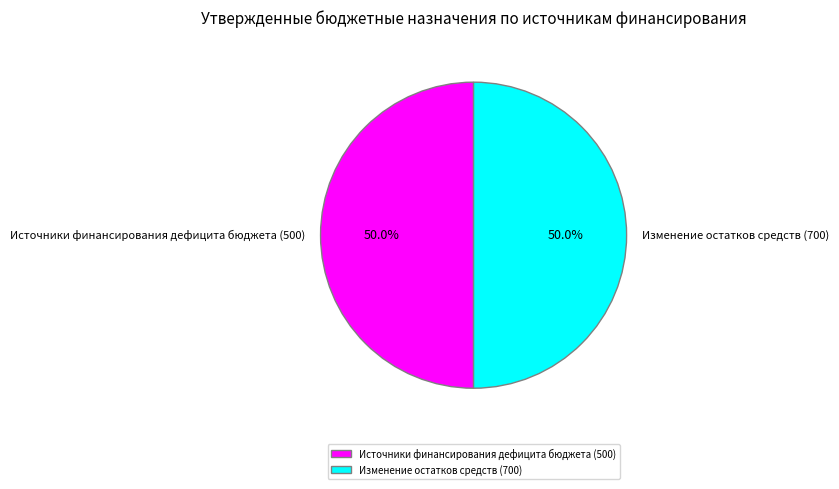

What is the ratio of the value at Изменение остатков средств (700) to the value at Источники финансирования дефицита бюджета (500)?

1.0